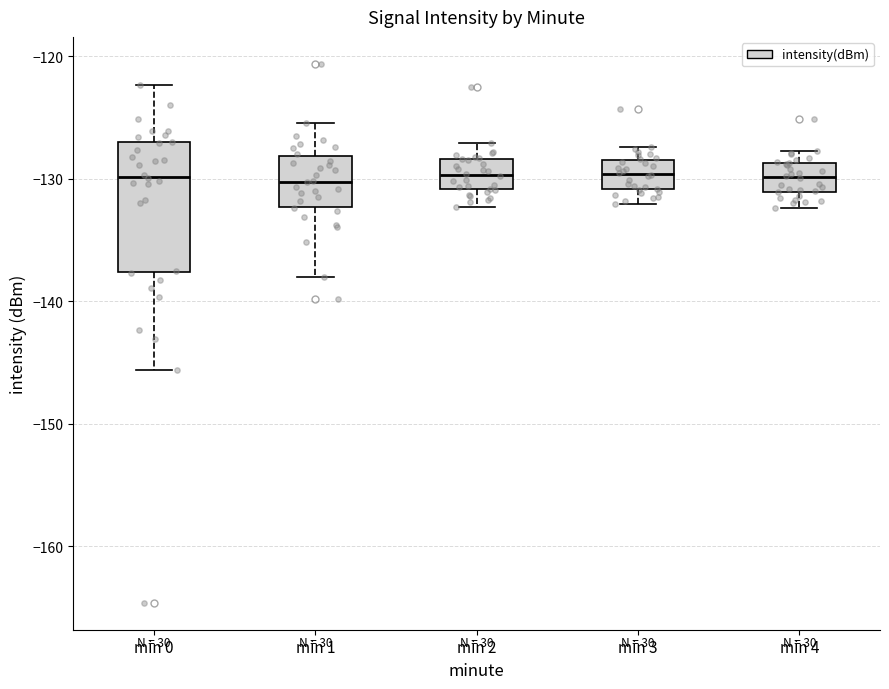

Reading left to right, transcribe this box plot: for each box, give where its median line is, the range the box spans, and where its two whiskers end, as read against the y-axis. The values are not printed on the chart, so give them approximately, as read against the axis.

min 0: median -130, box -138 to -127, whiskers -146 to -122
min 1: median -130, box -132 to -128, whiskers -138 to -125
min 2: median -130, box -131 to -128, whiskers -132 to -127
min 3: median -130, box -131 to -128, whiskers -132 to -127
min 4: median -130, box -131 to -129, whiskers -132 to -128